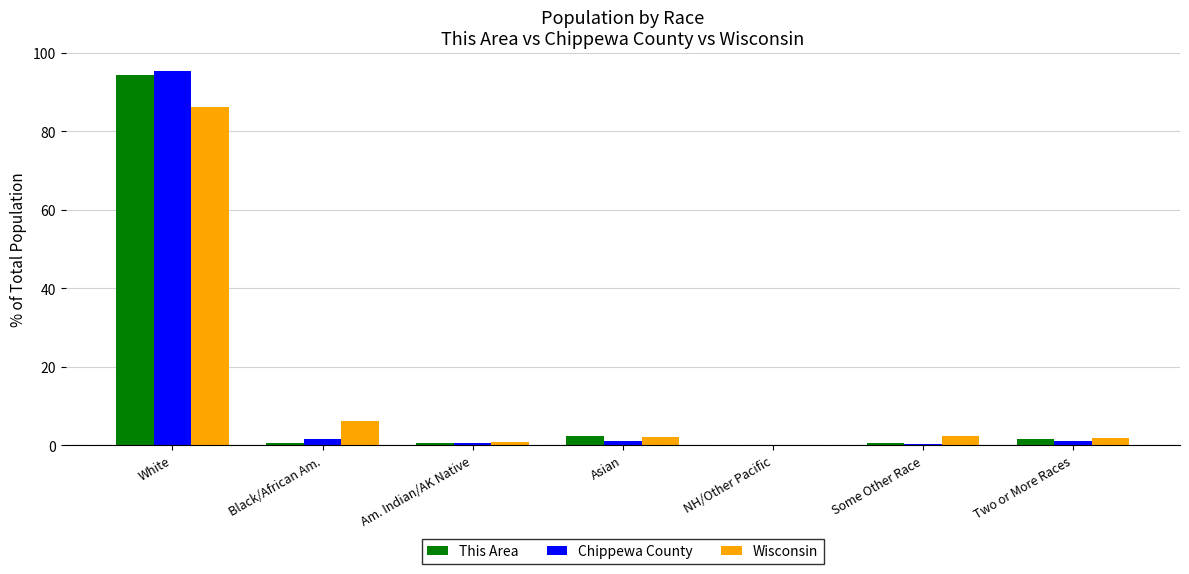

Count the number of categories in the chart.

7